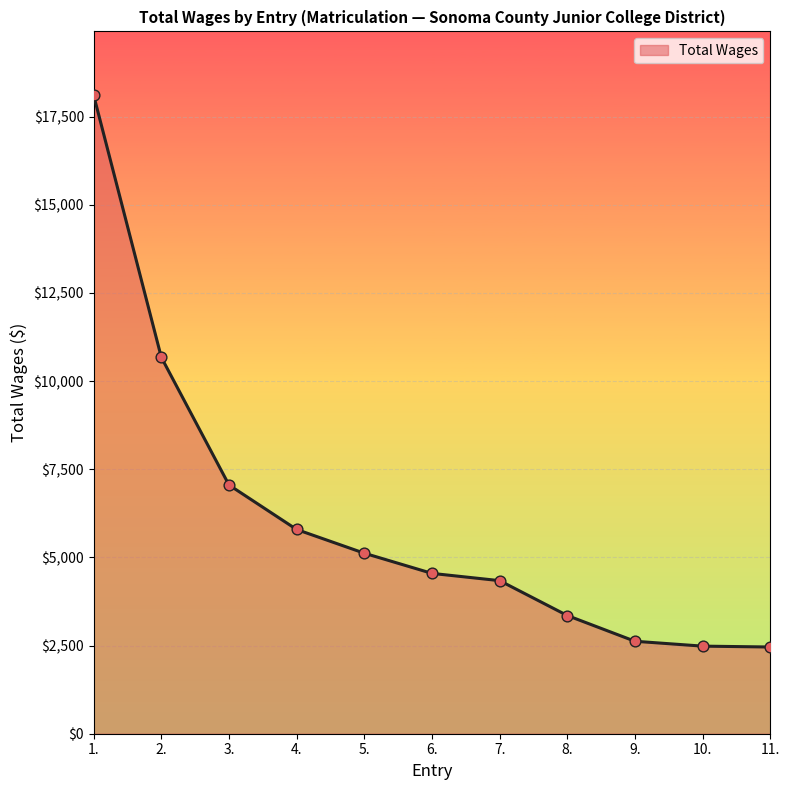

Between 5. and 3., which is larger?

3.